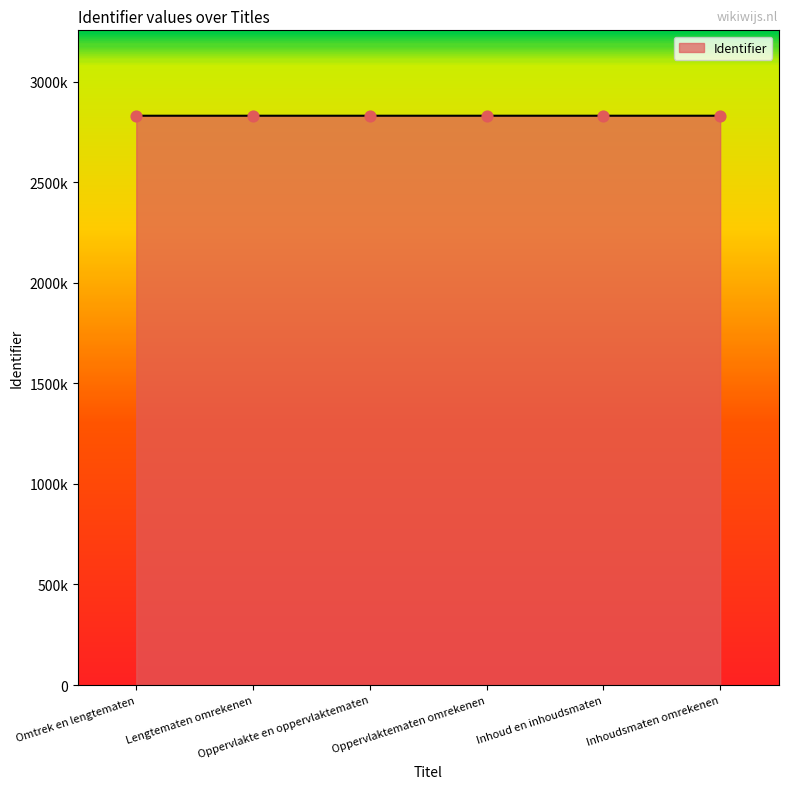

What is the change in value from Oppervlaktematen omrekenen to Inhoudsmaten omrekenen?

+26